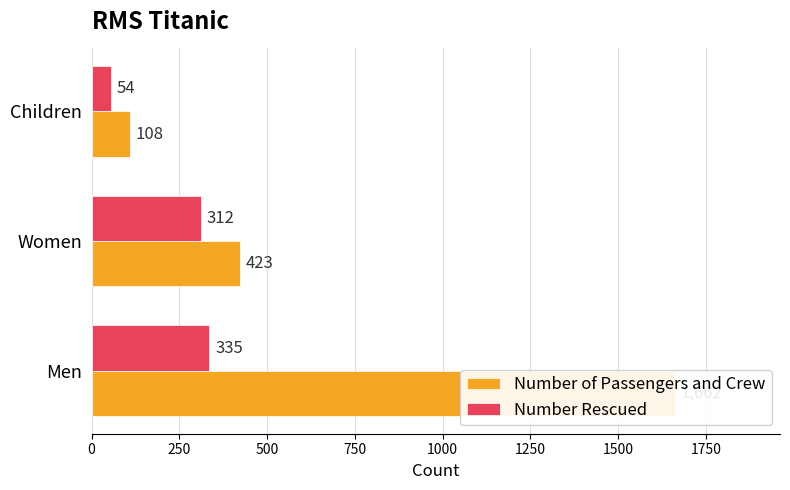

What is the lowest value of the Number Rescued series?

54